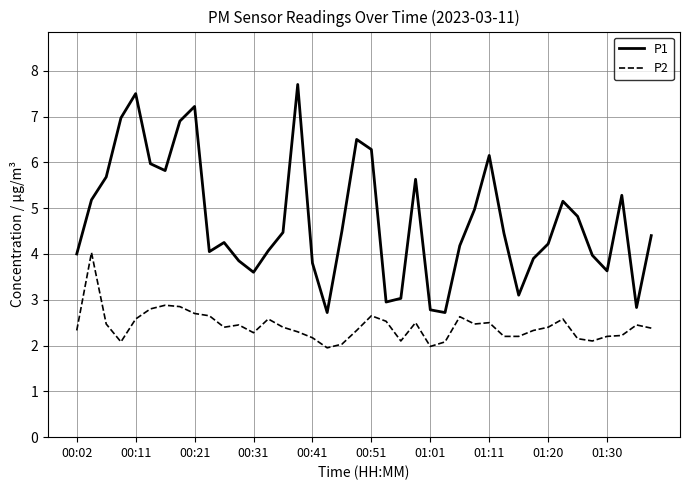

Count the number of categories in the chart.

40